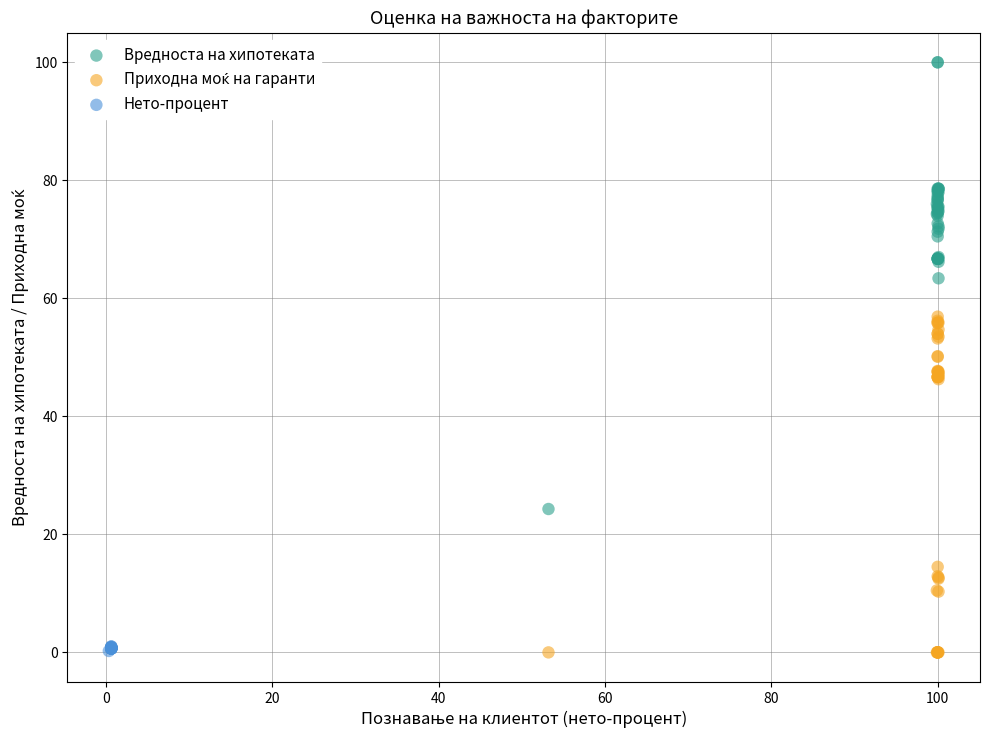

Which series has the largest Y range (max minus min)?

Вредноста на хипотеката